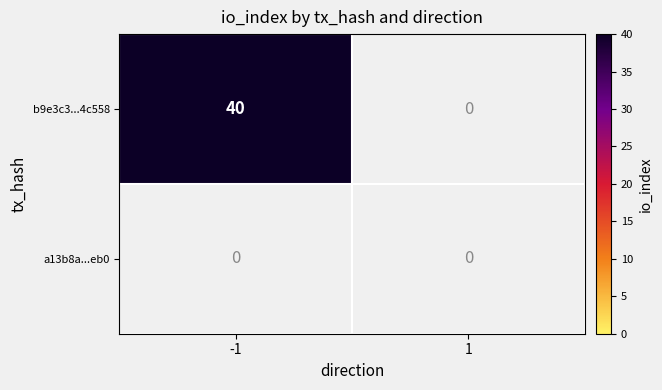

Rank the series by their maximum value, from highest to lowest.

b9e3c3124c6adf3f04107450062a17a70b4c558, a13b8acd00883aa4a85b5f36b87c0fe5c020eb0